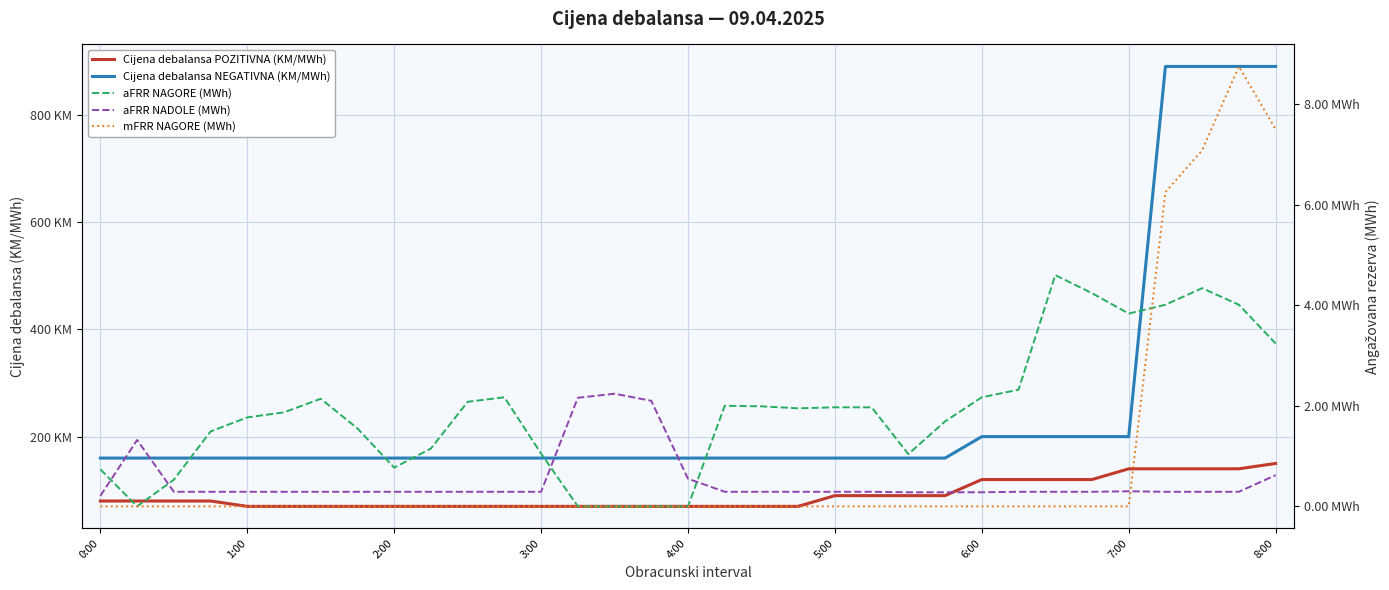

Is this an area chart (filled region under the line)?

No